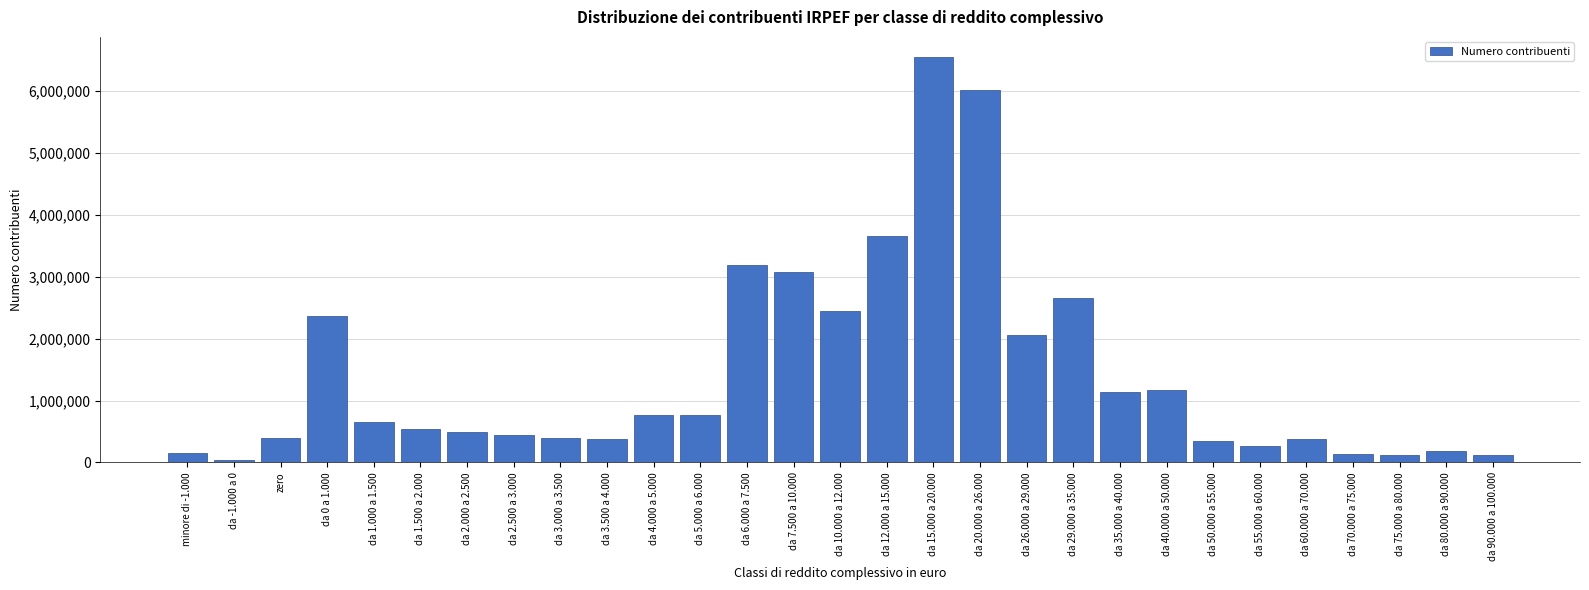

At which label is the value closest to 3290340?

da 6.000 a 7.500